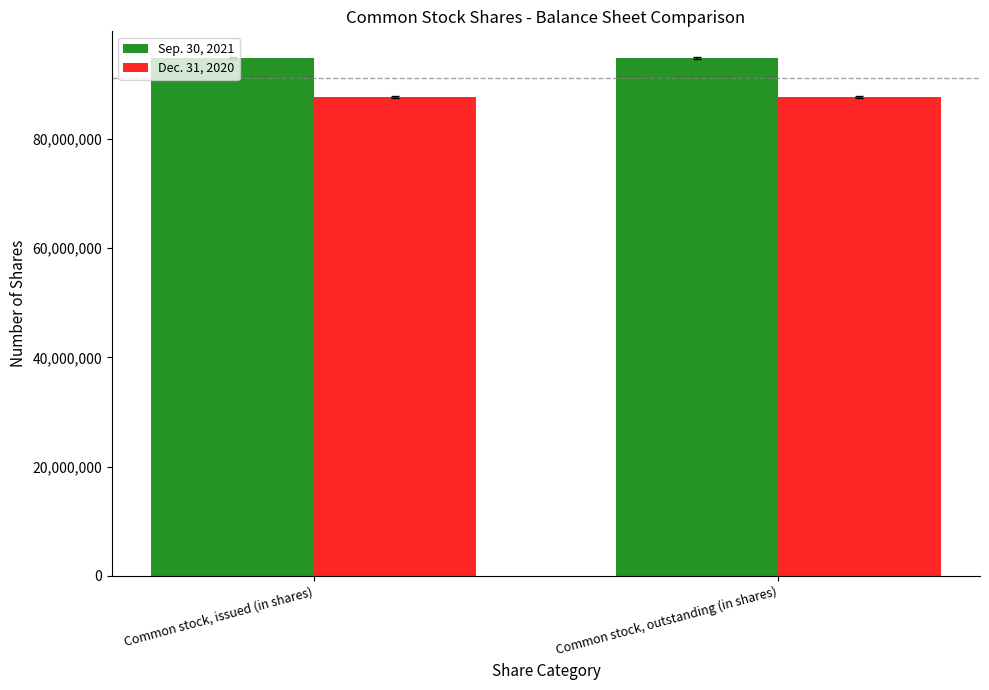

Is it true that Sep. 30, 2021 equals 164757650 at Common stock, outstanding (in shares)?

False